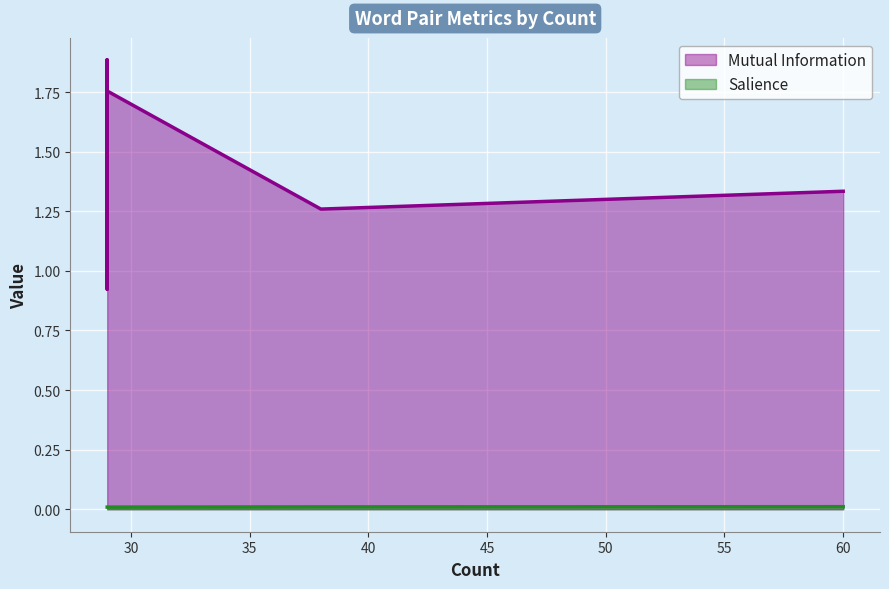

At which category does the chart reach its peak across all series?

29